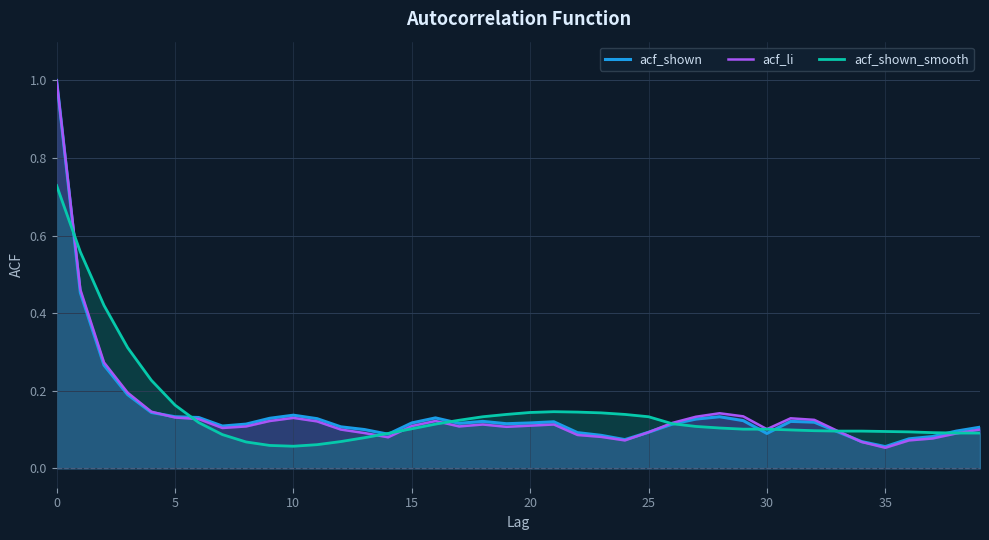

How many intersections are there between acf_li and acf_shown_smooth?

7